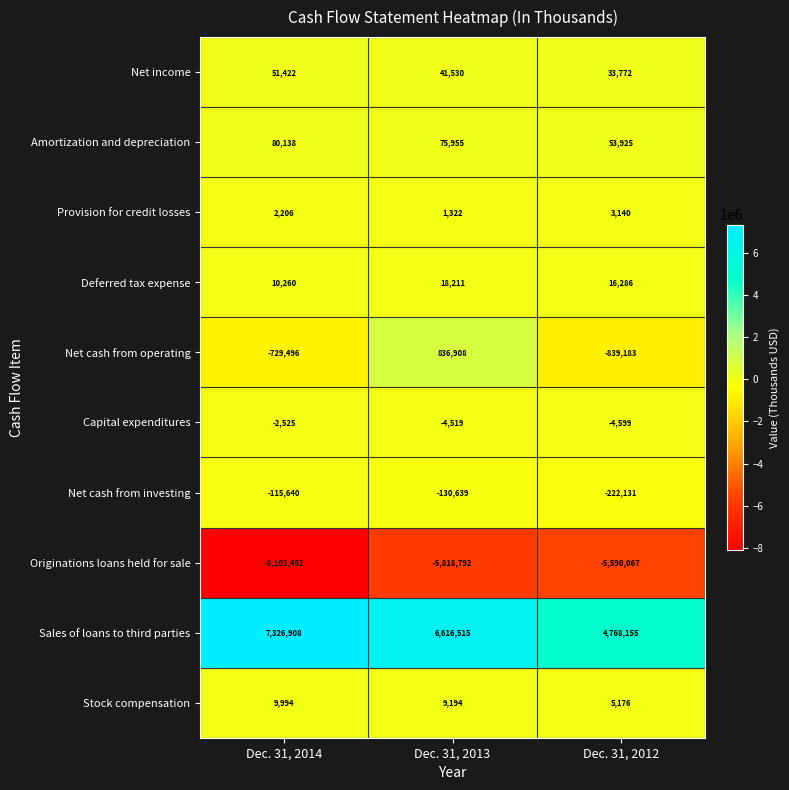

Rank the series by their maximum value, from highest to lowest.

Sales of loans to third parties, Net cash from operating, Amortization and depreciation, Net income, Deferred tax expense, Stock compensation, Provision for credit losses, Capital expenditures, Net cash from investing, Originations loans held for sale